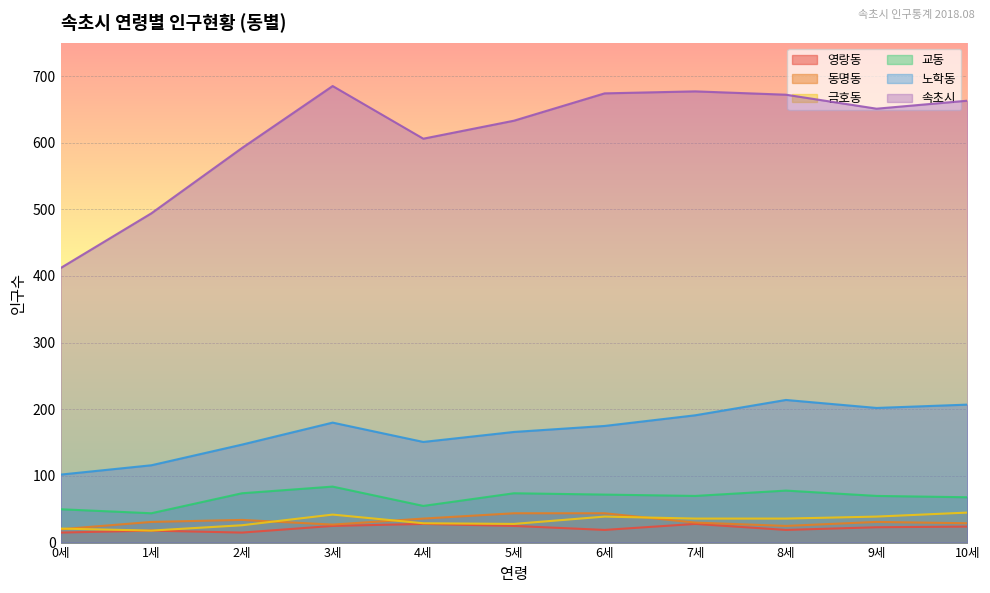

How many distinct data groups are displayed?

6